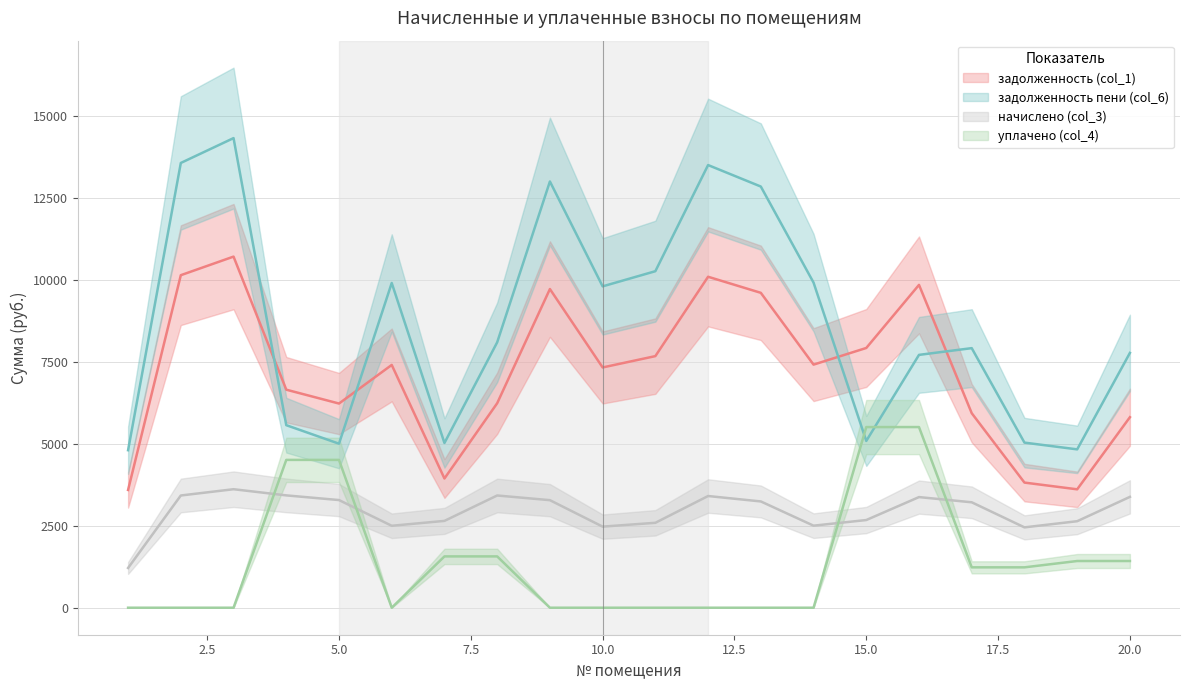

The value of задолженность пени (col_6) at 5 is 15494.6. True or false?

False